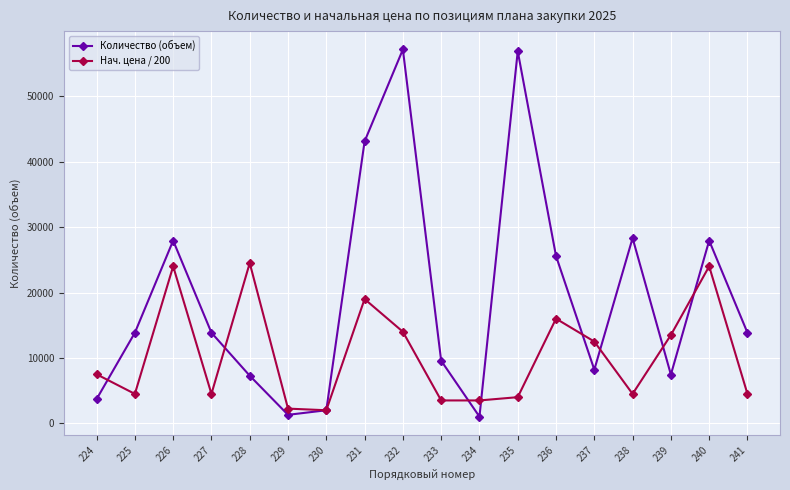

The value of Нач. цена / 200 at 238 is 1245. True or false?

False